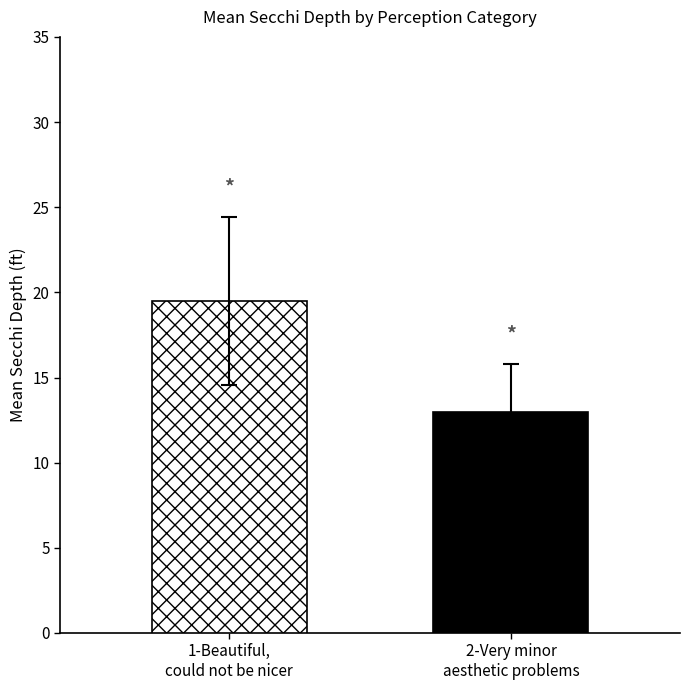

What is the minimum value shown in the chart?

13.0